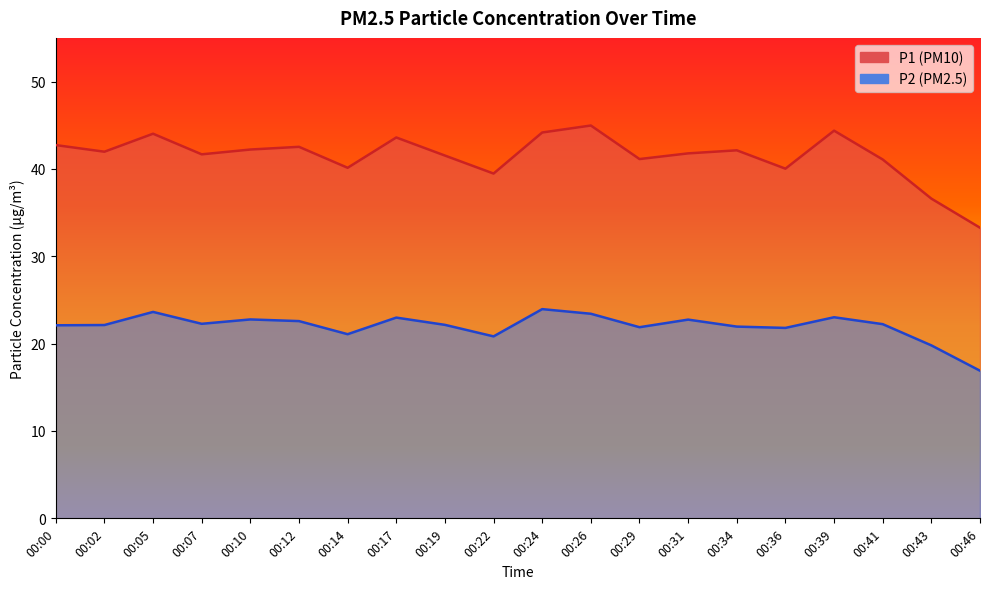

What is the value of the P2 point at the 7th from the left?

21.1